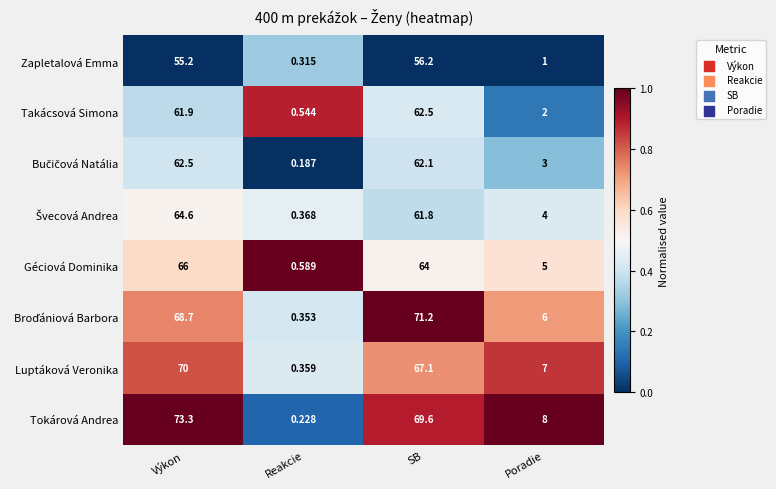

At which category is the sum across all series the highest?

Výkon